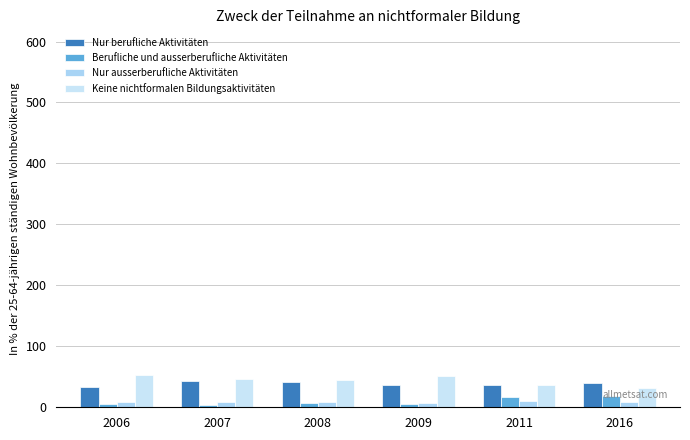

Which series has the largest total across all categories?

Keine nichtformalen Bildungsaktivitäten